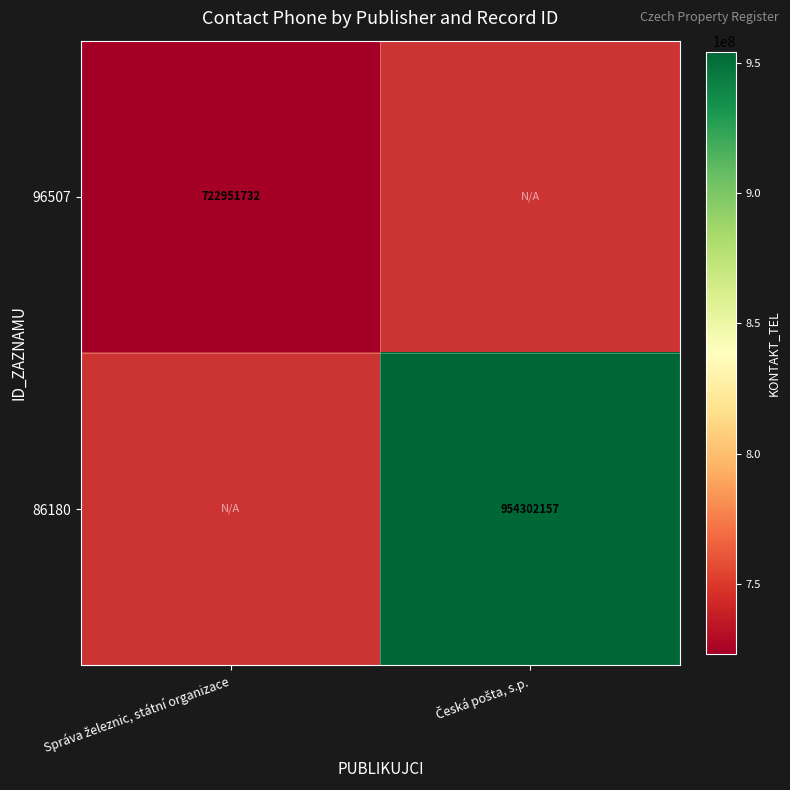

At which label does 86180 reach its minimum?

Správa železnic, státní organizace